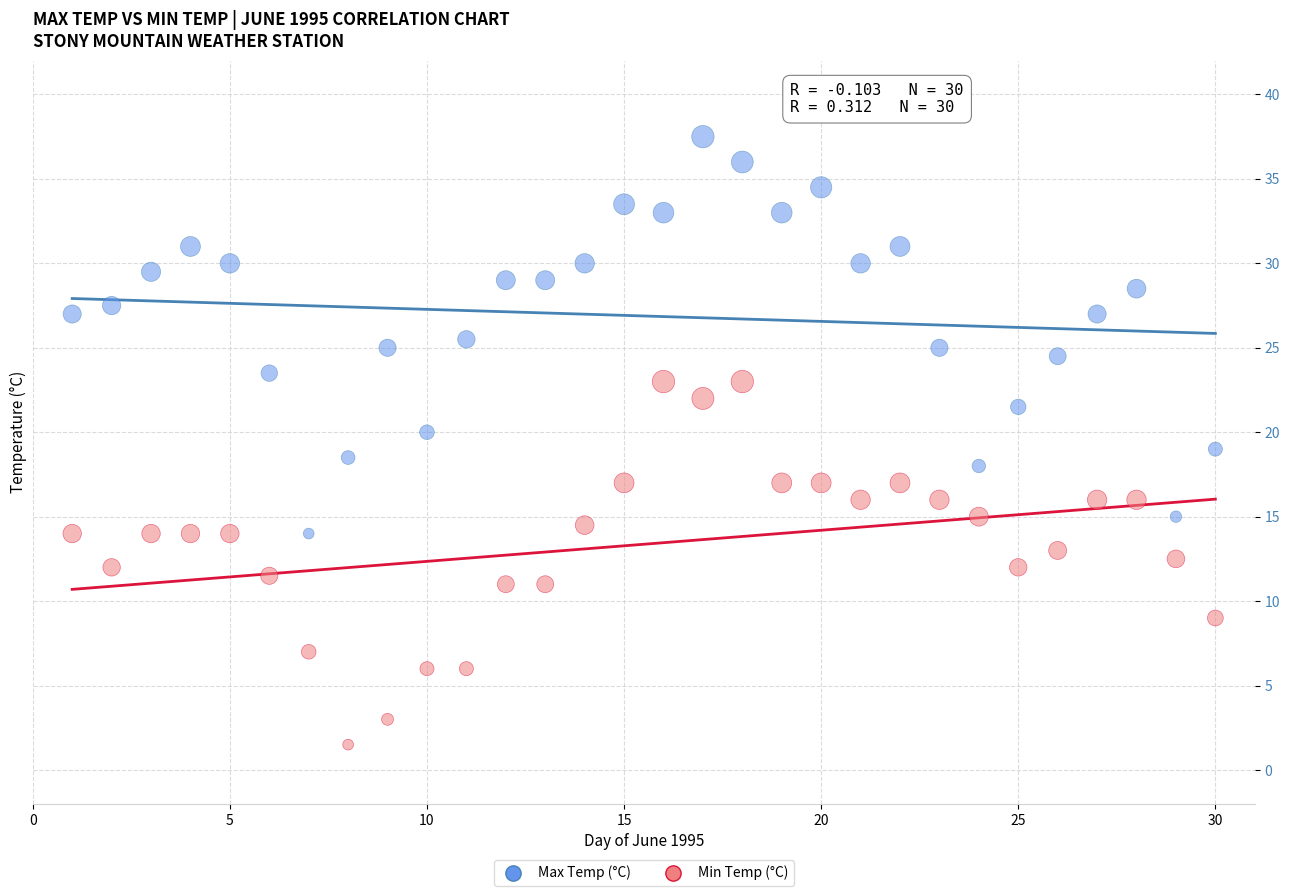

Which series has the widest spread of Y values?

Max Temp (°C)